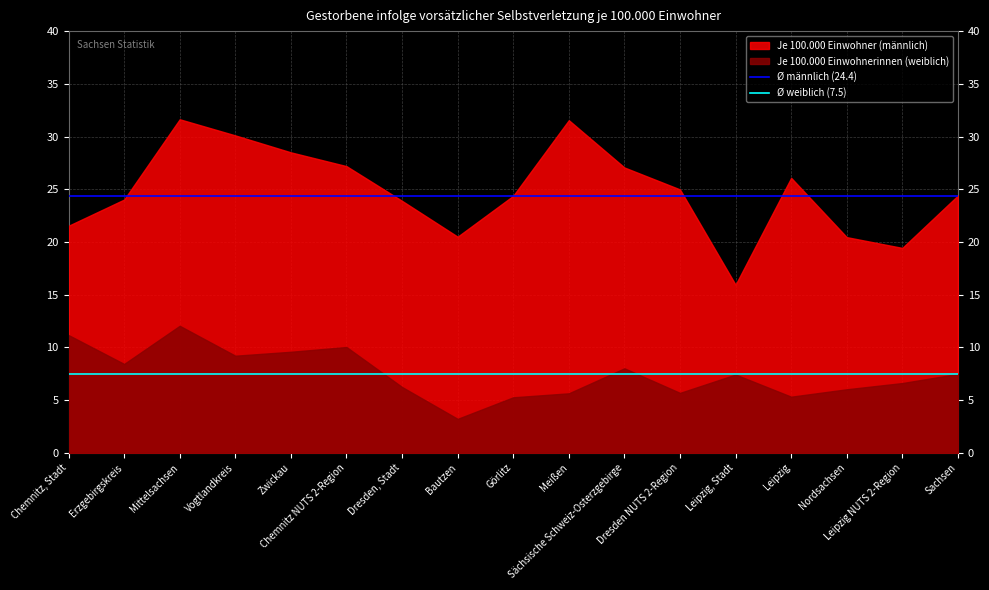

At which category is the sum across all series the highest?

Mittelsachsen